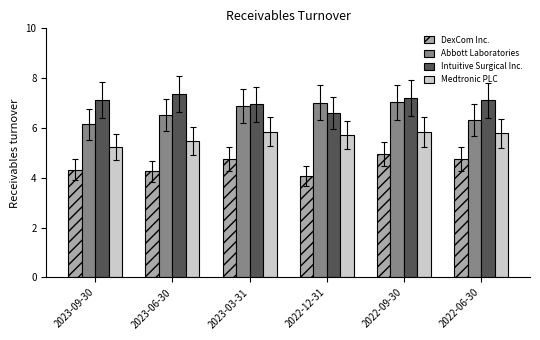

At which category is the sum across all series the highest?

2022-09-30